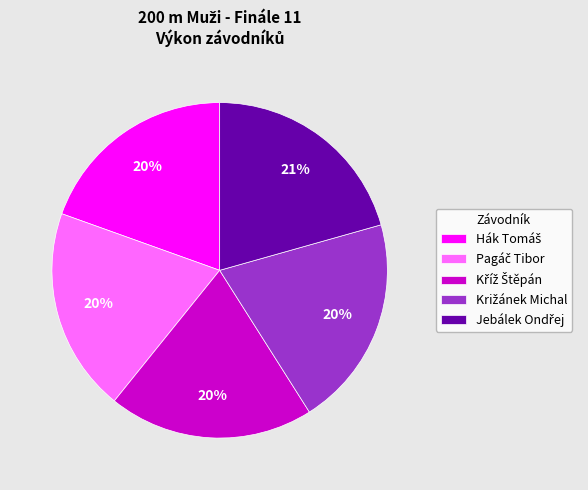

Does any single category account for the majority?

No